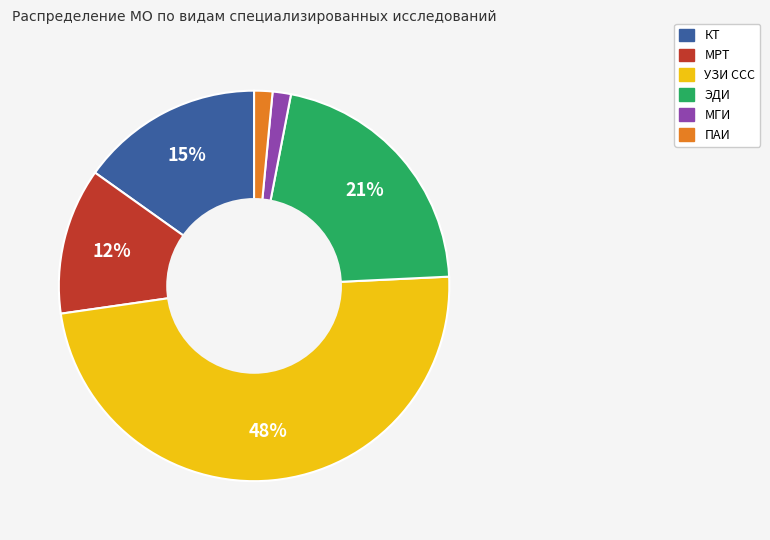

Between КТ and МРТ, which is larger?

КТ